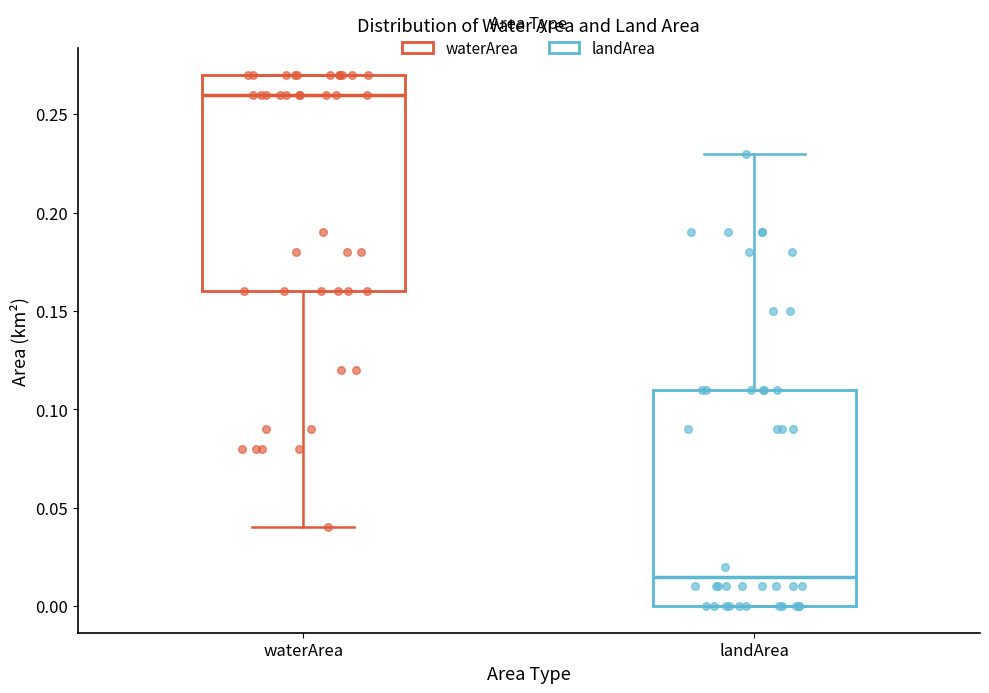

Which box's median line is the highest?

waterArea